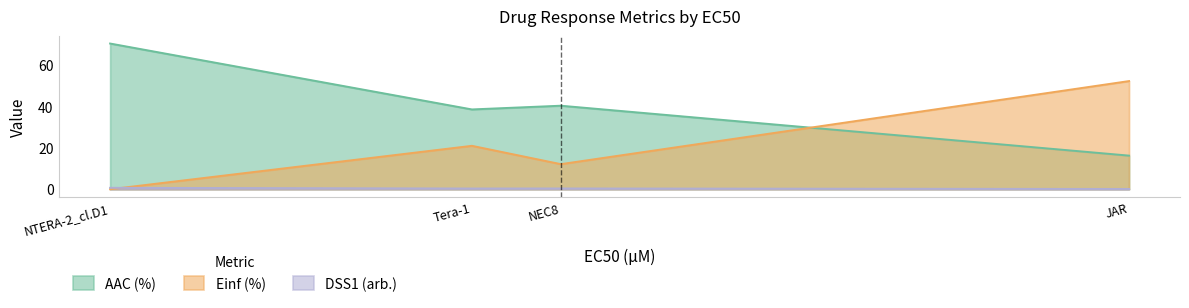

Which series has the largest total across all categories?

AAC (%)